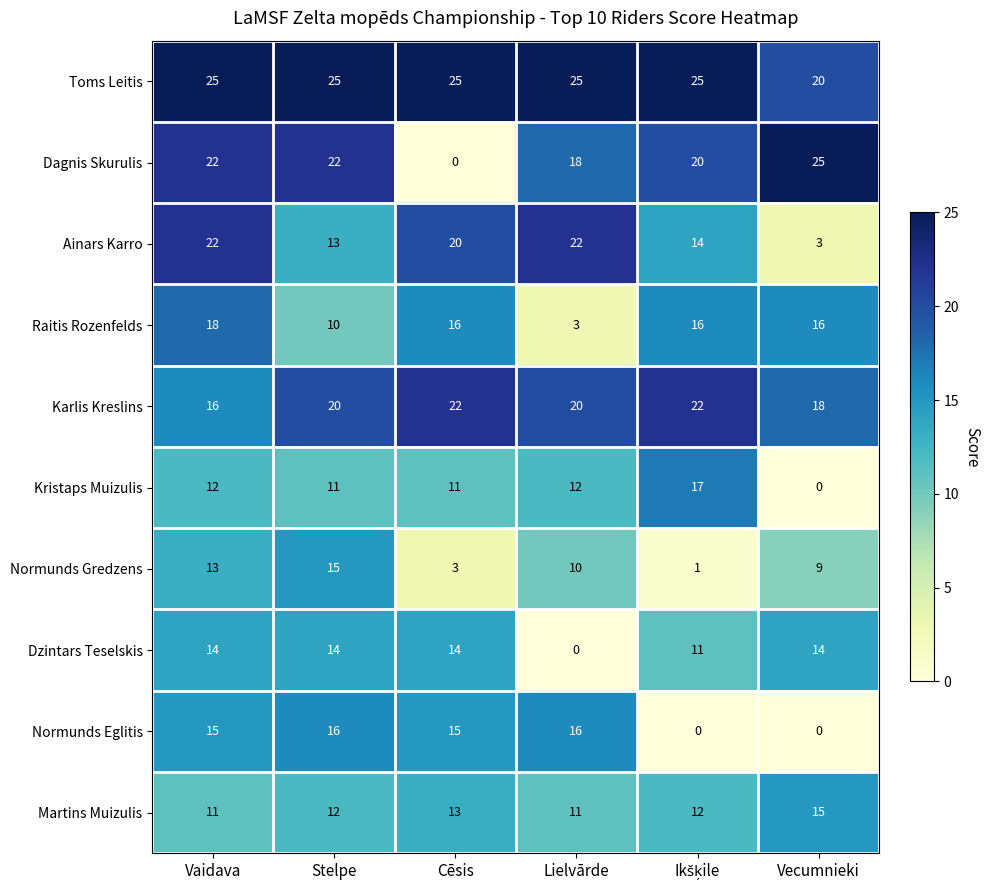

What is the sum of all Raitis Rozenfelds values?

79